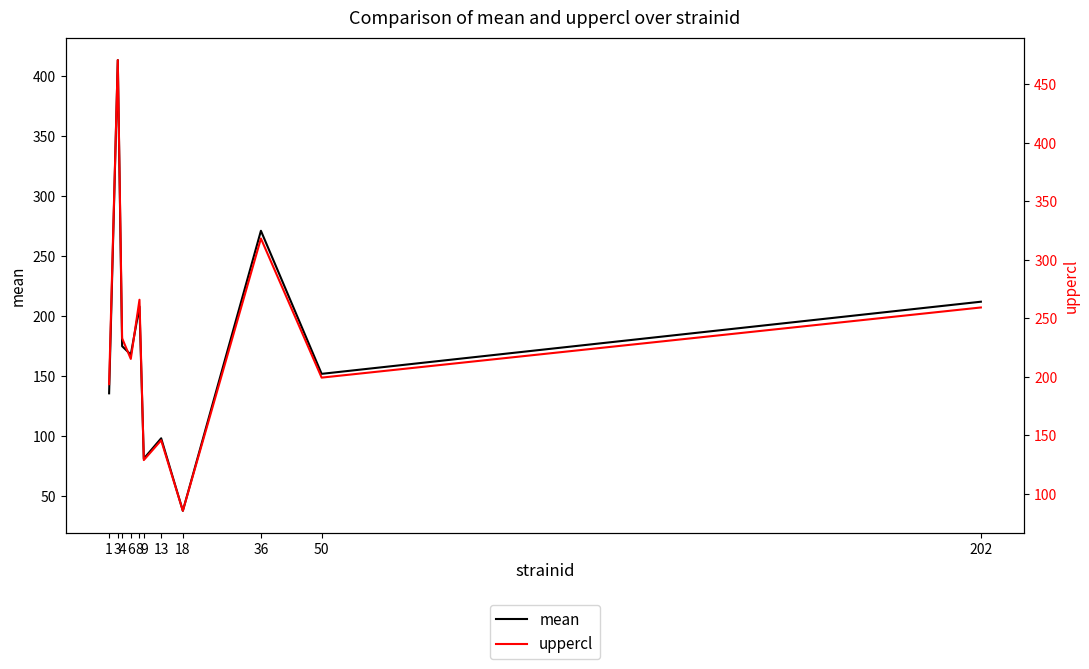

Which has a higher value, 50 or 18?

50